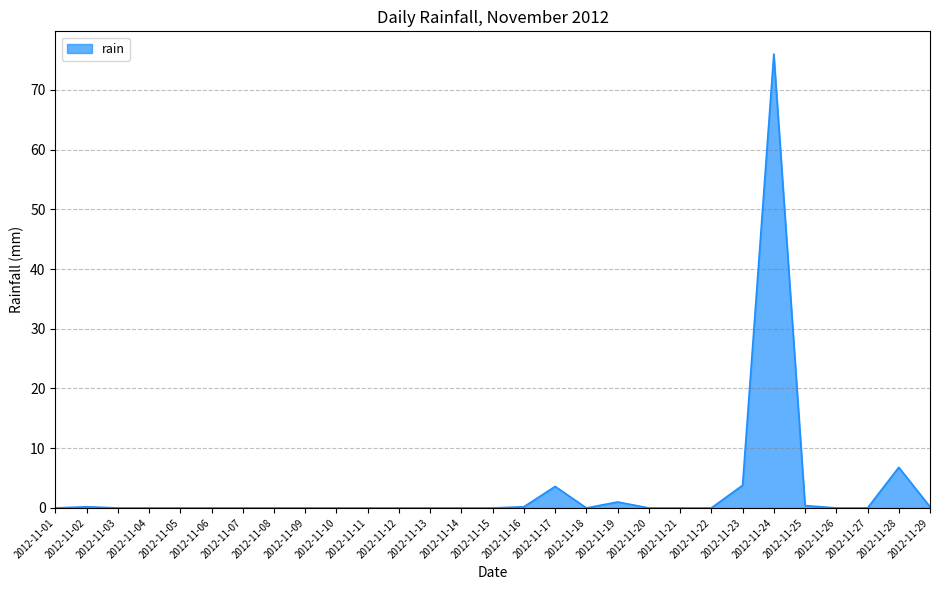

Which has a higher value, 2012-11-10 or 2012-11-17?

2012-11-17